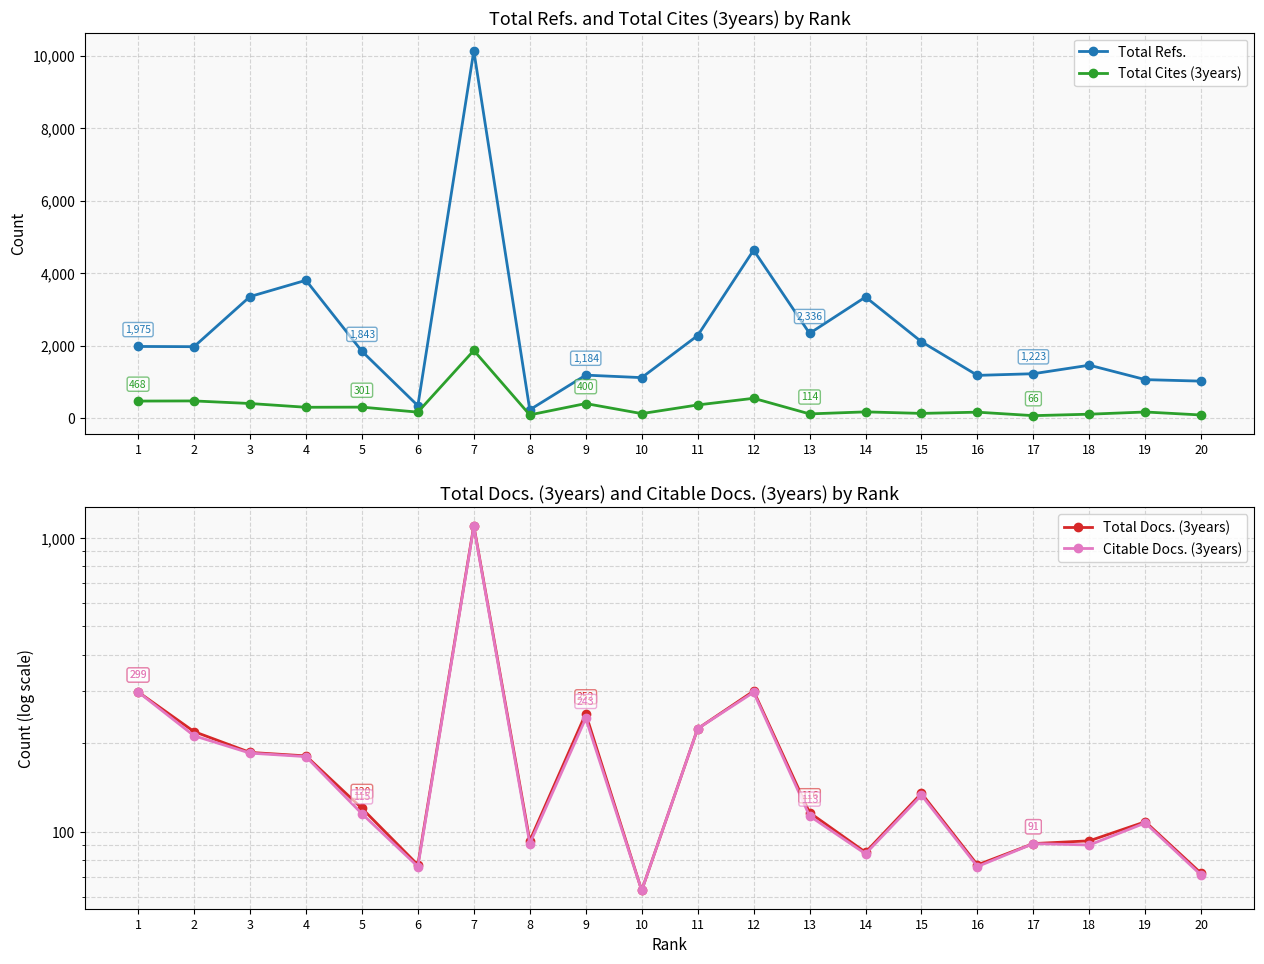

Between 5 and 1, which is larger?

1